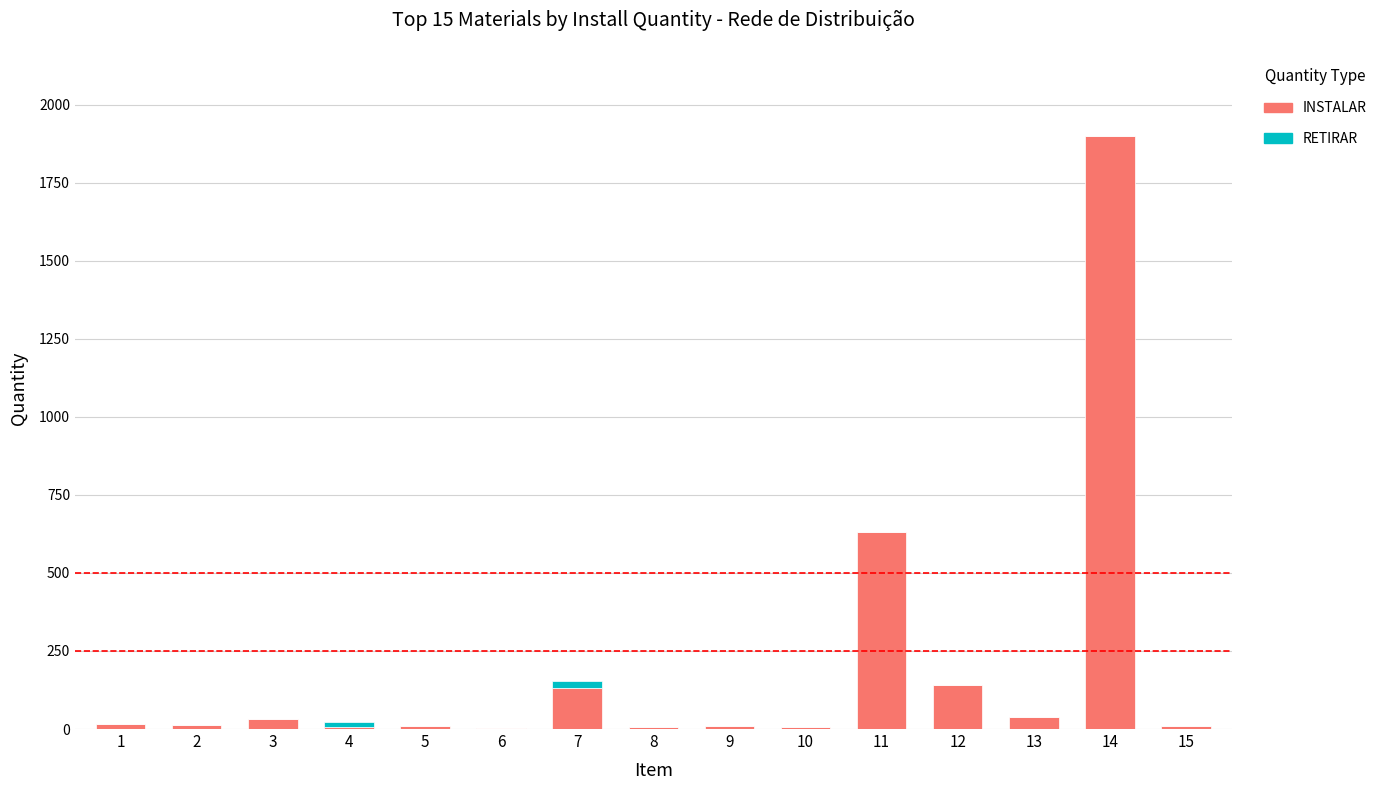

What is the maximum value for INSTALAR?

1900